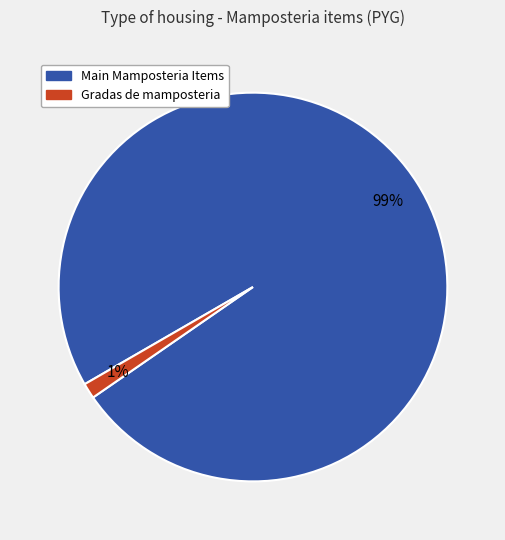

Count the number of slices in the pie.

2